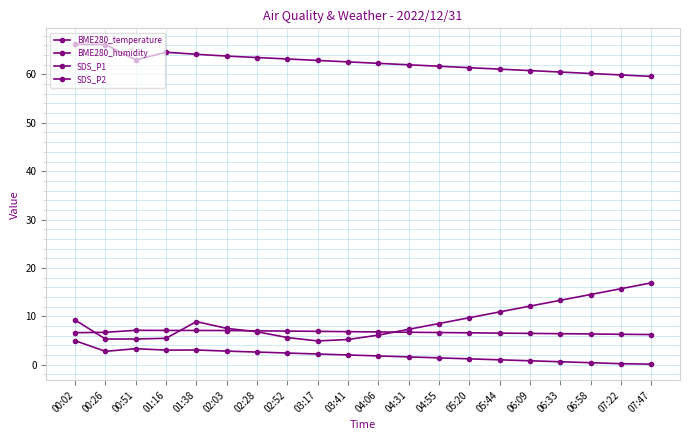

How many categories are shown in the chart?

20